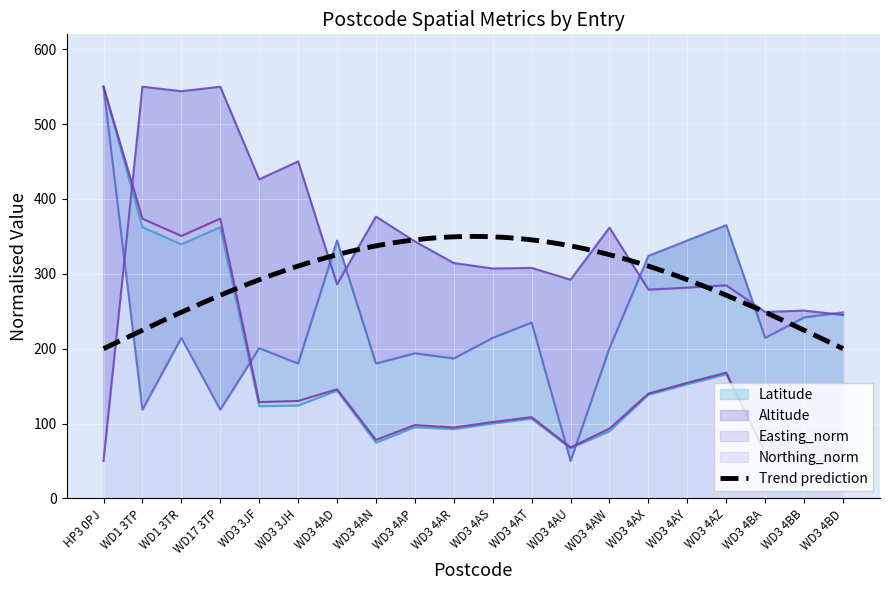

How many data points in Altitude are less than 214?

9